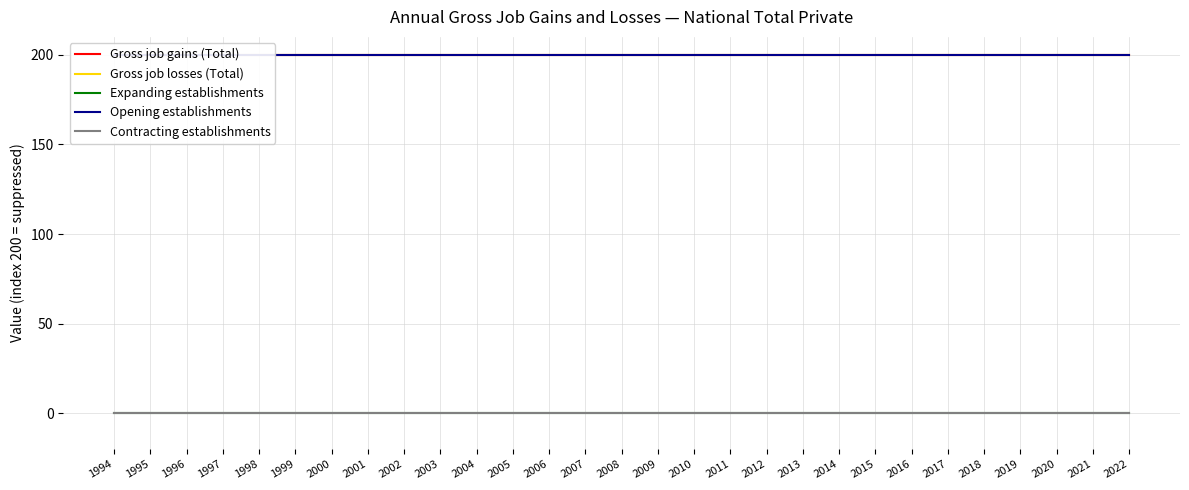

What are all the series names shown in the legend?

Gross job gains (Total), Gross job losses (Total), Expanding establishments, Opening establishments, Contracting establishments